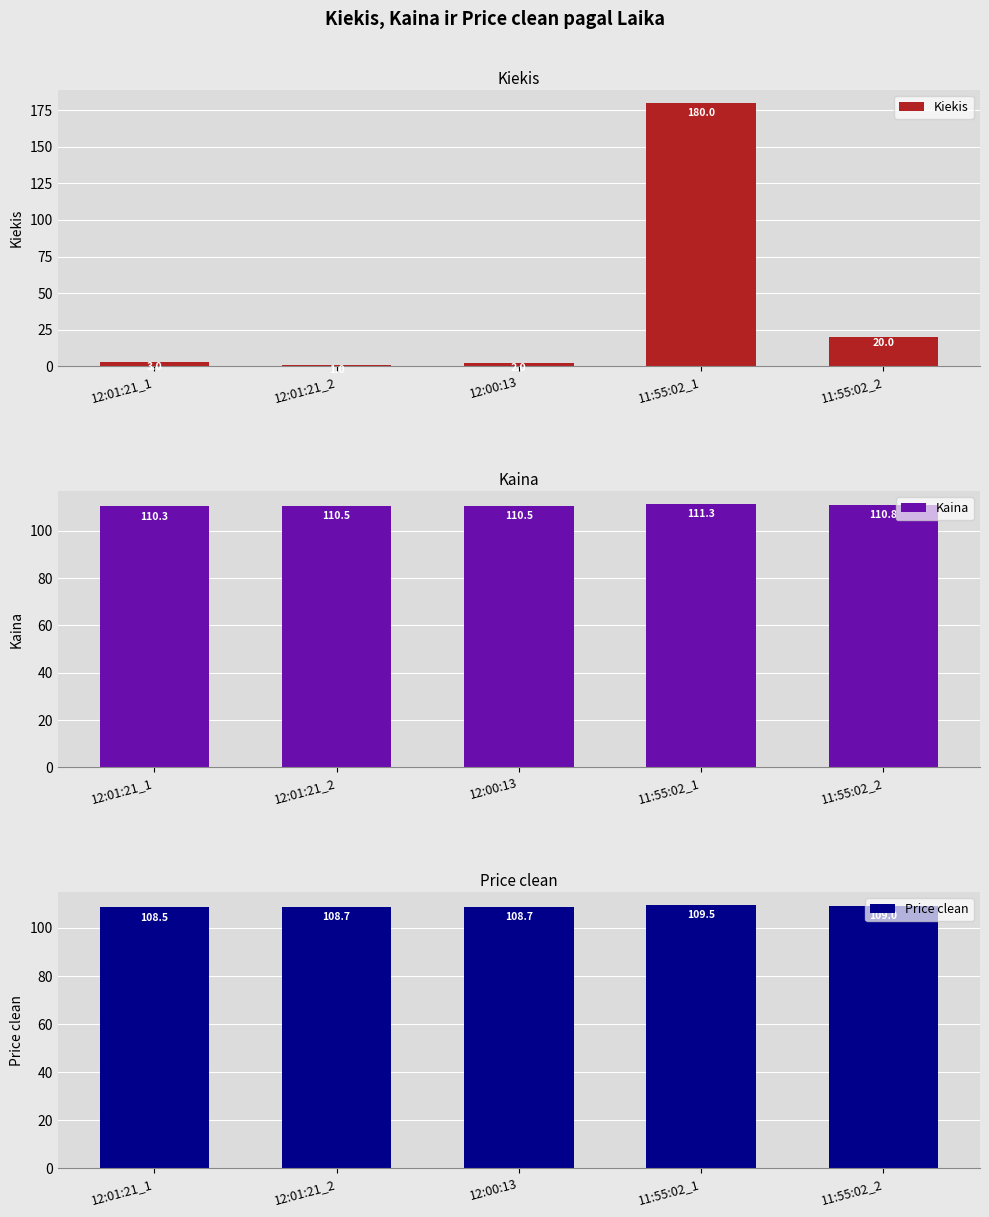

At which category is the sum across all series the highest?

11:55:02_1